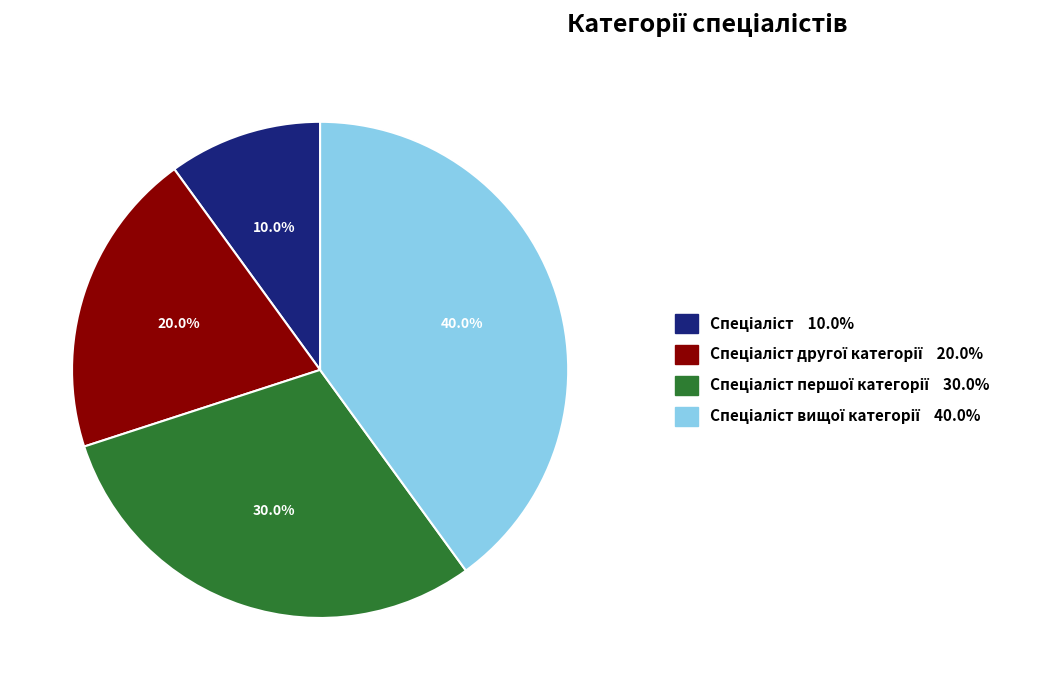

Does any single category account for the majority?

No